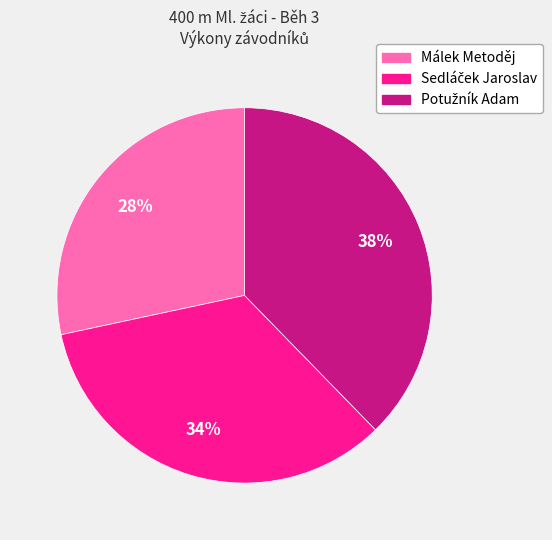

Does Málek Metoděj account for over 50% of the chart?

No